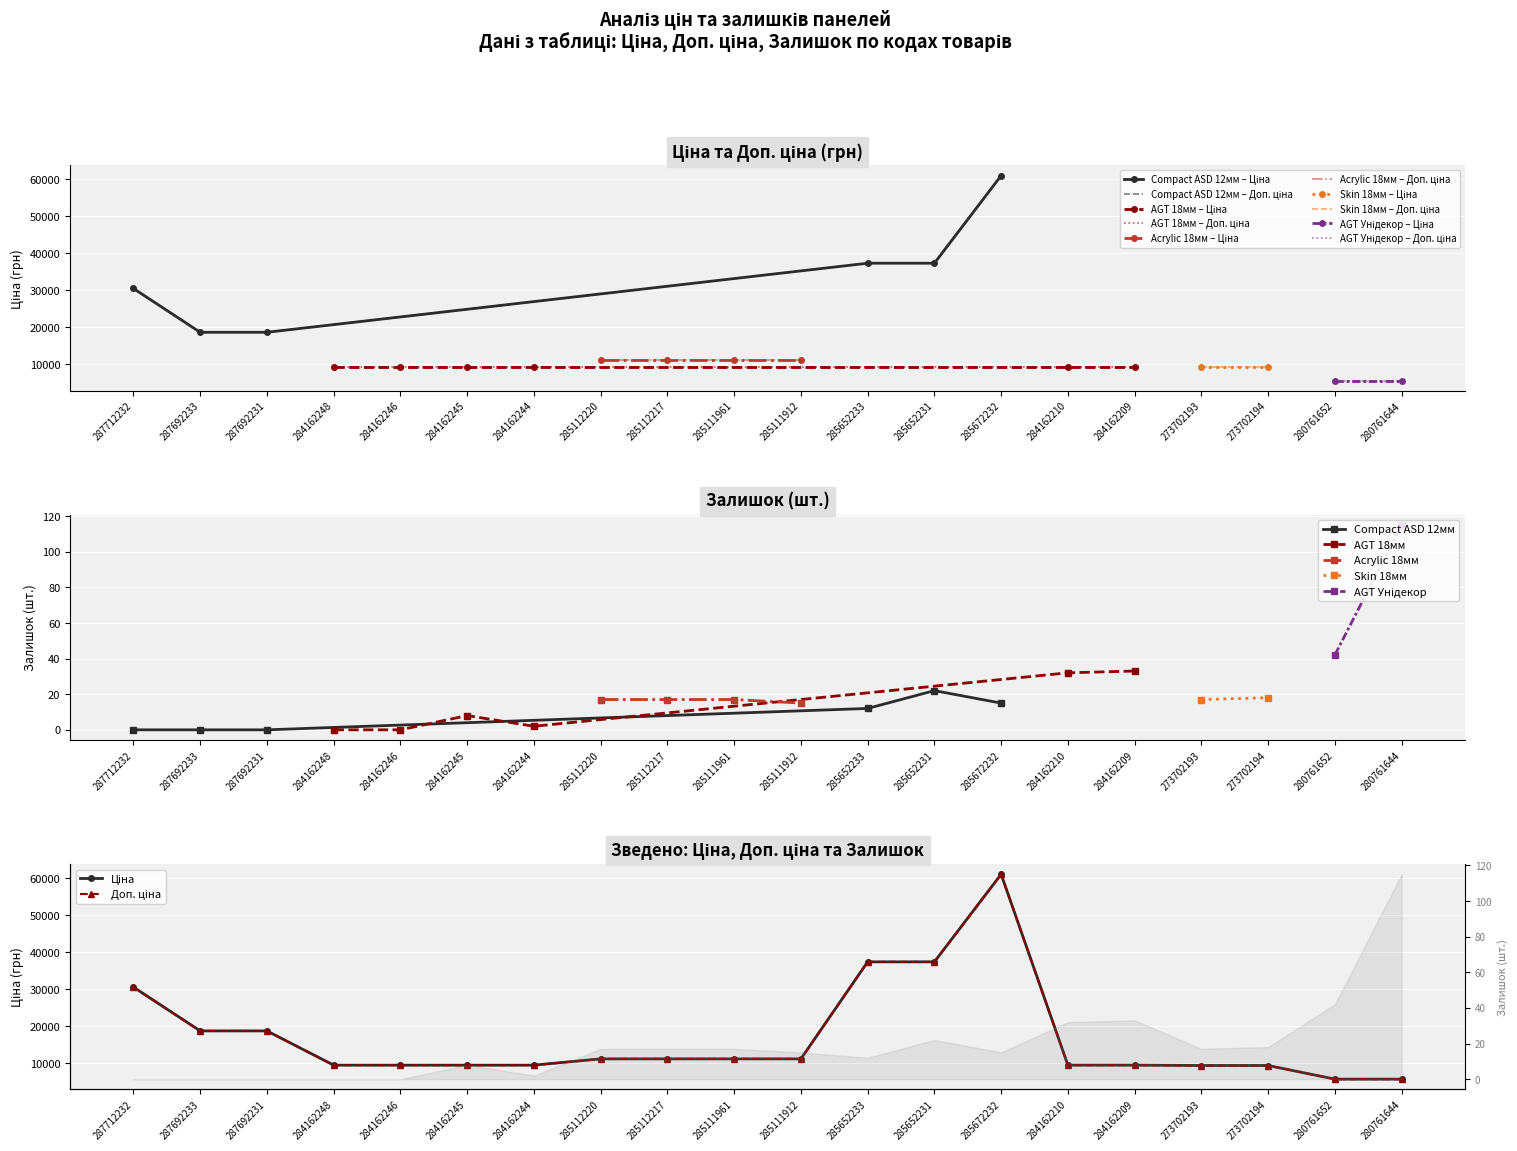

Rank the series by their maximum value, from highest to lowest.

Ціна, Доп. ціна